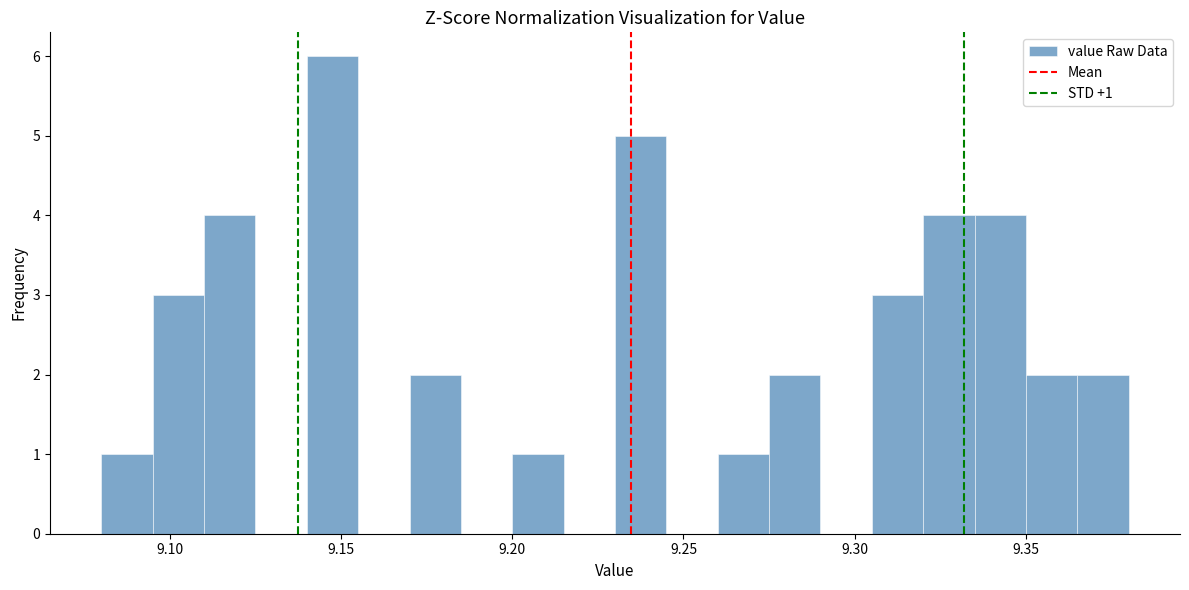

Around what value on the x-axis is the tallest bar? Give the approximate position of its centre, as read against the axis.

9.150